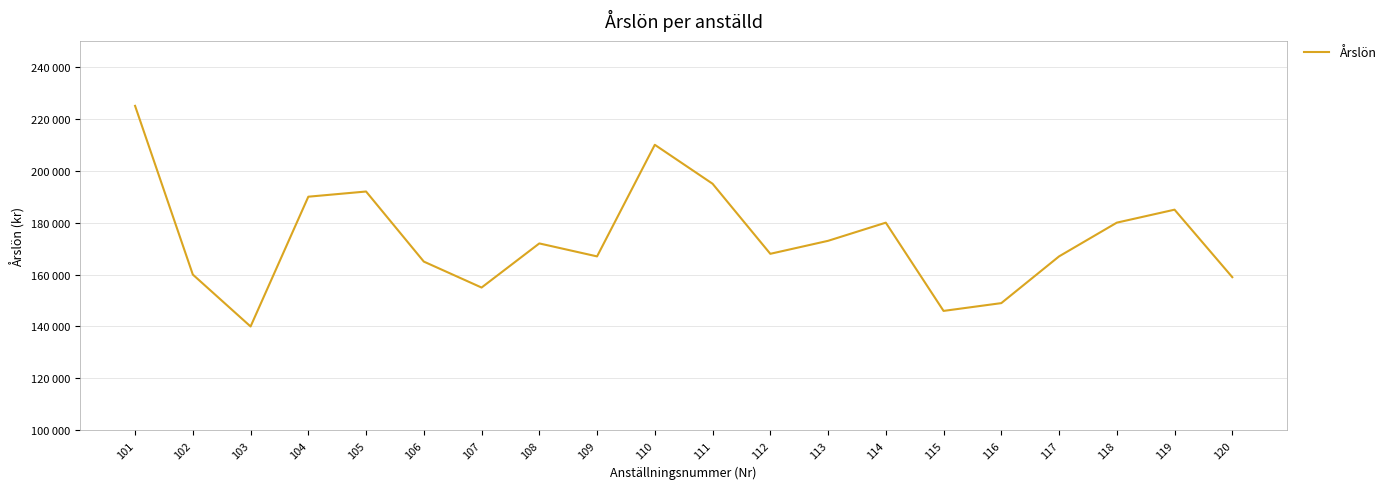

Approximately how many times larger is the value at 119 compared to 110?

0.9